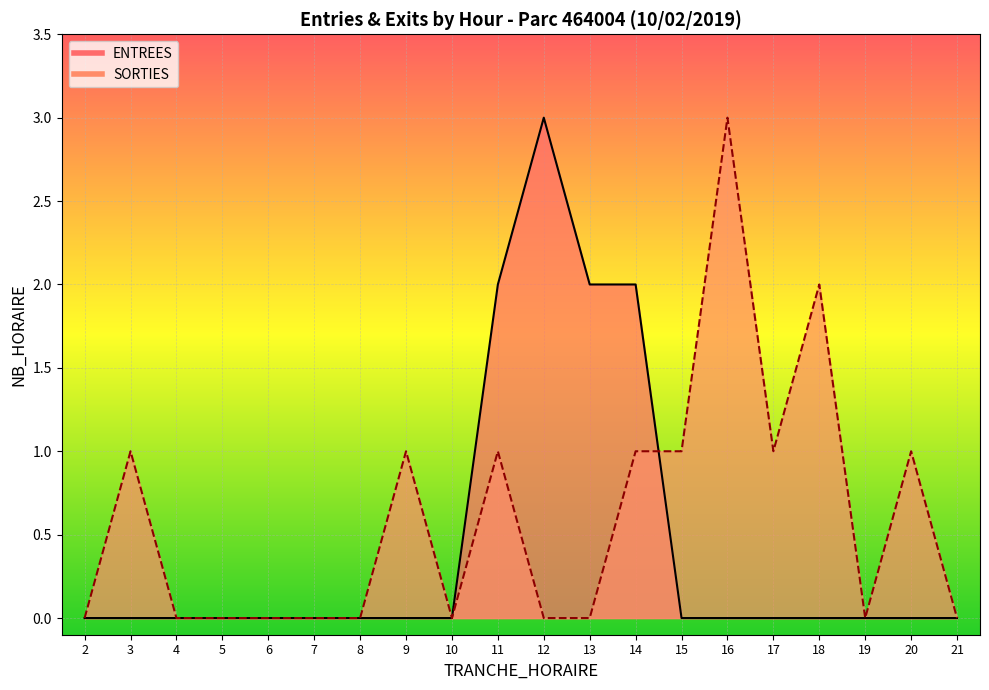

Between which two adjacent categories do ENTREES and SORTIES first intersect?

14 and 15